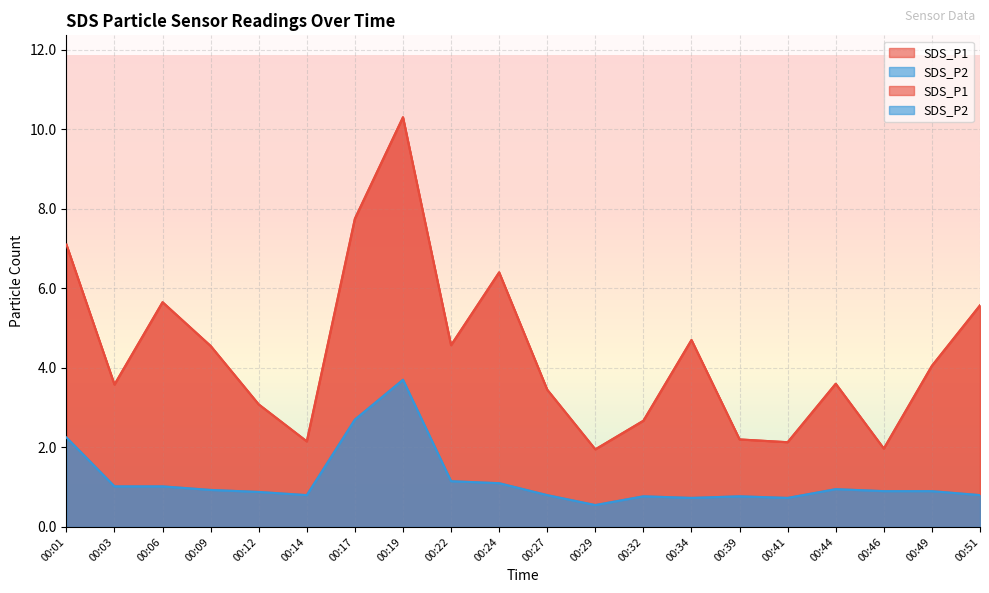

What are all the series names shown in the legend?

SDS_P1, SDS_P2